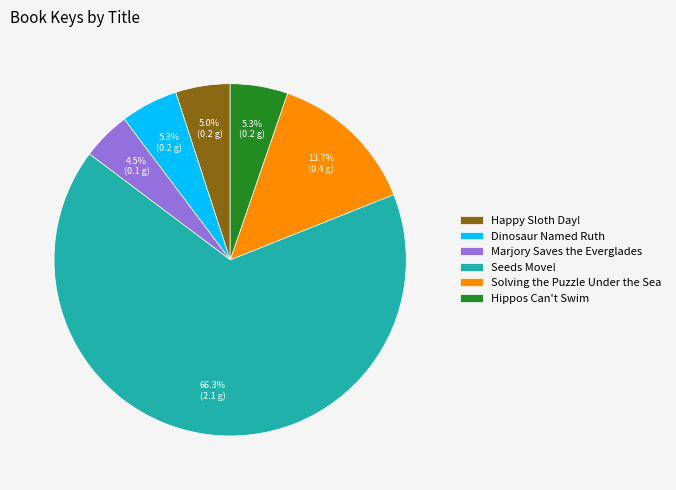

What is the majority slice?

Seeds Move!